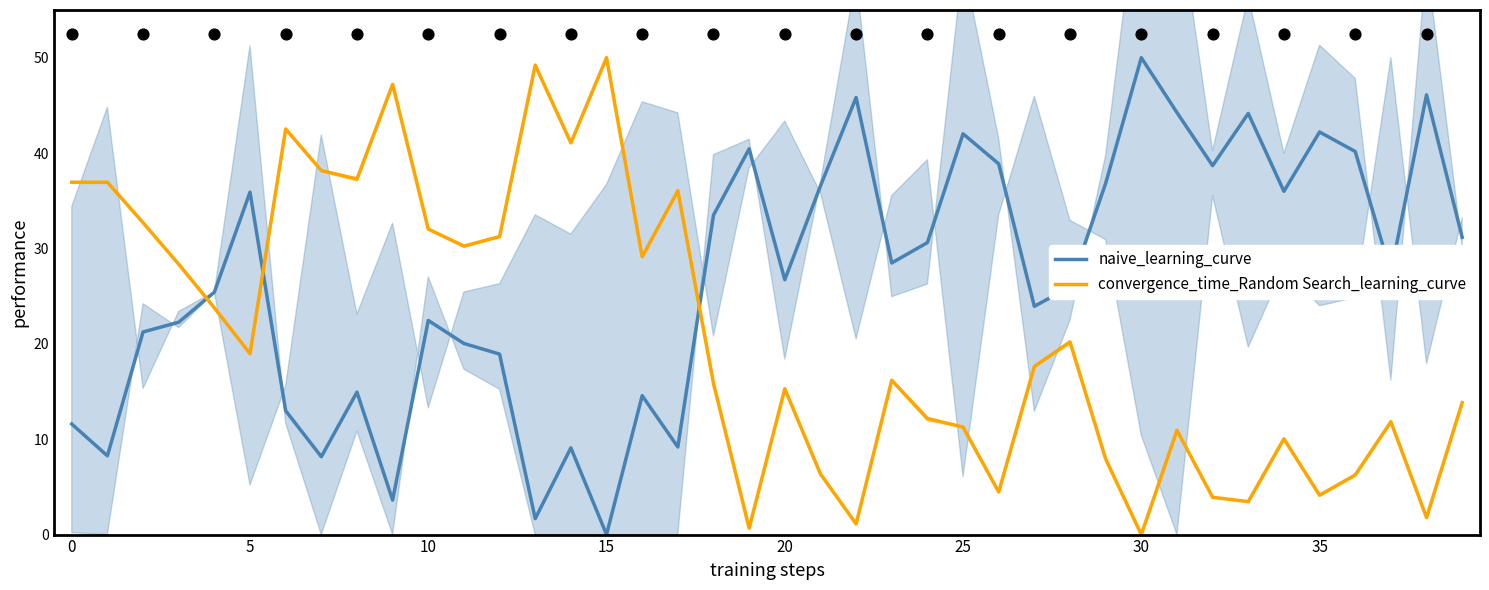

Which series contains the lowest Y value?

naive_learning_curve